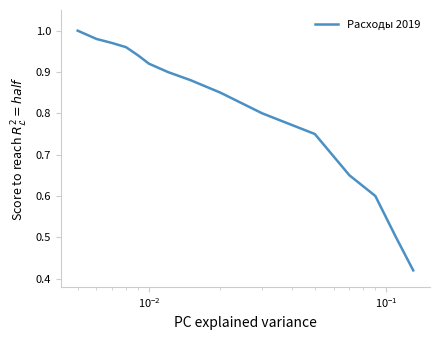

How many lines are shown in the chart?

1